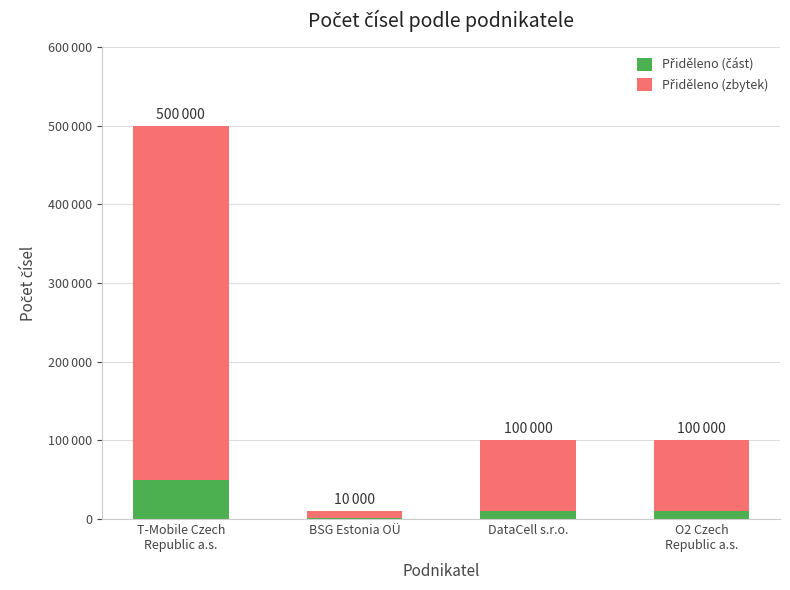

Are the bars horizontal?

No